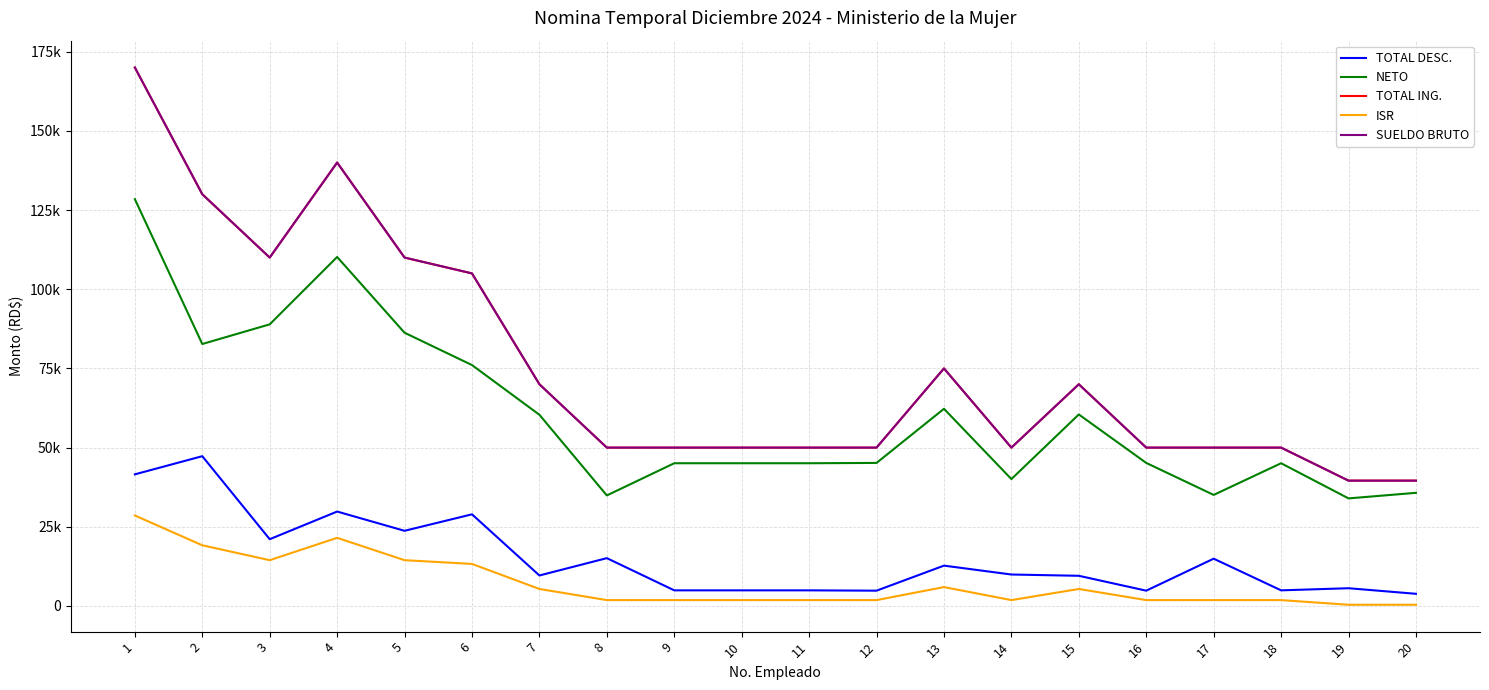

Does the chart display data point markers on the line(s)?

No